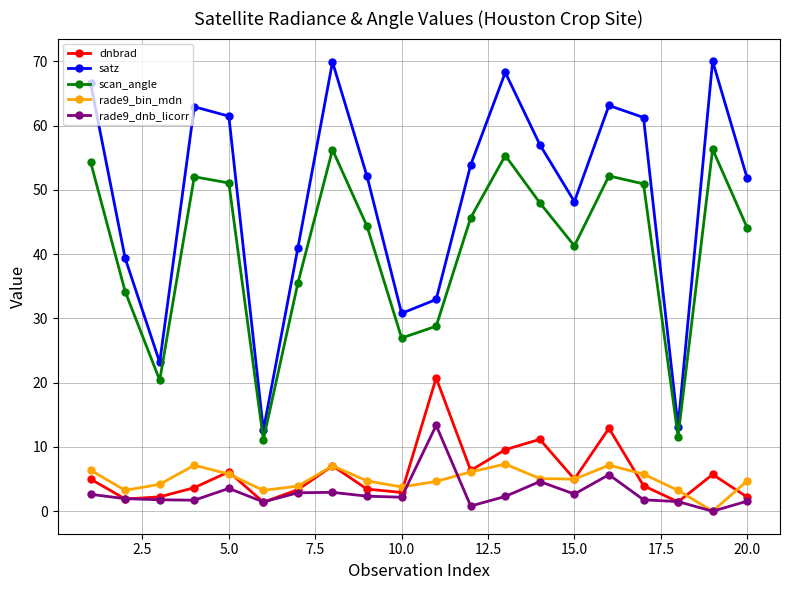

Which series has the largest range (max minus min)?

satz